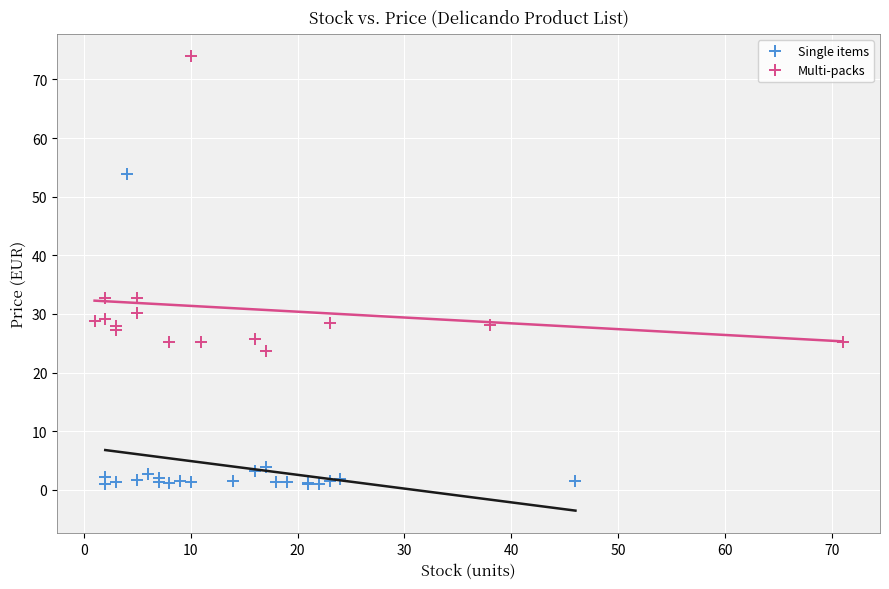

Which series contains the lowest Y value?

Single items